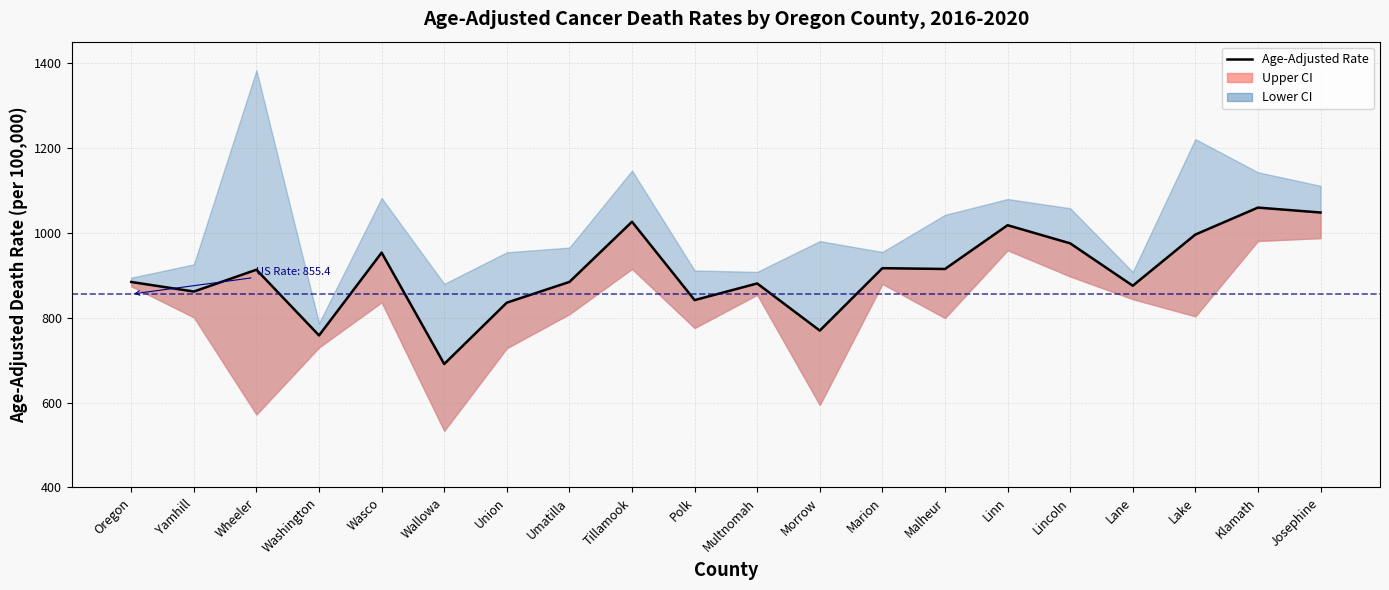

True or false: the data has more than 0 interior local peaks.

True